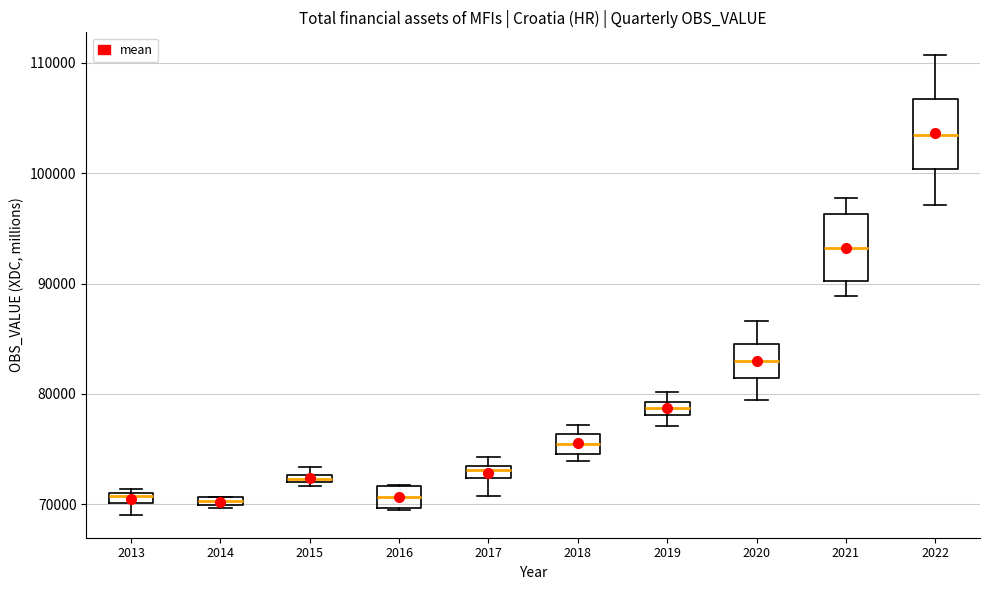

Where is the upper edge of the box at x = 2016 on the y-axis? The values are not printed on the chart, so give them approximately, as read against the axis.

72000